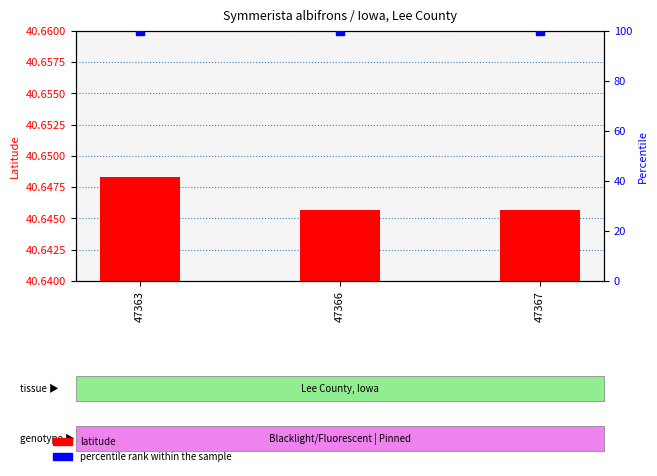

The value of latitude at 47363 is 71.5. True or false?

False